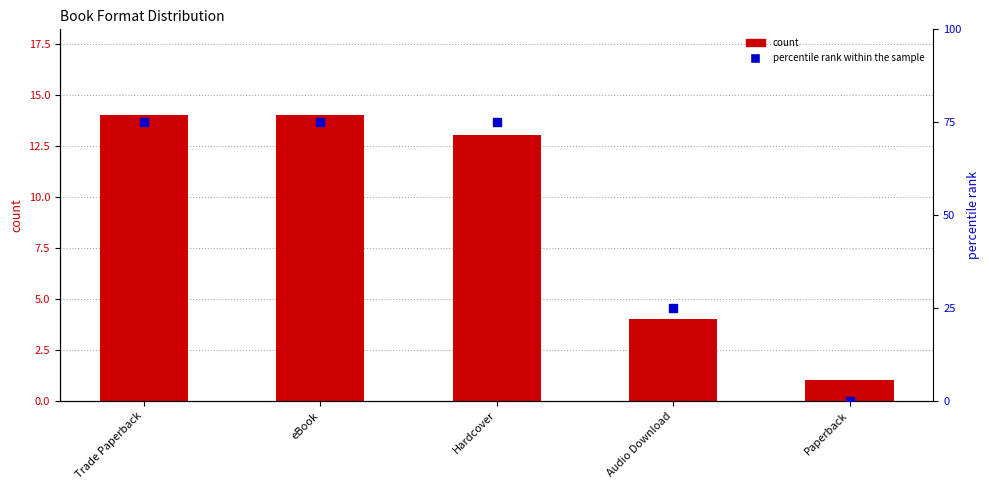

Which series reaches the maximum Y coordinate?

percentile rank within the sample